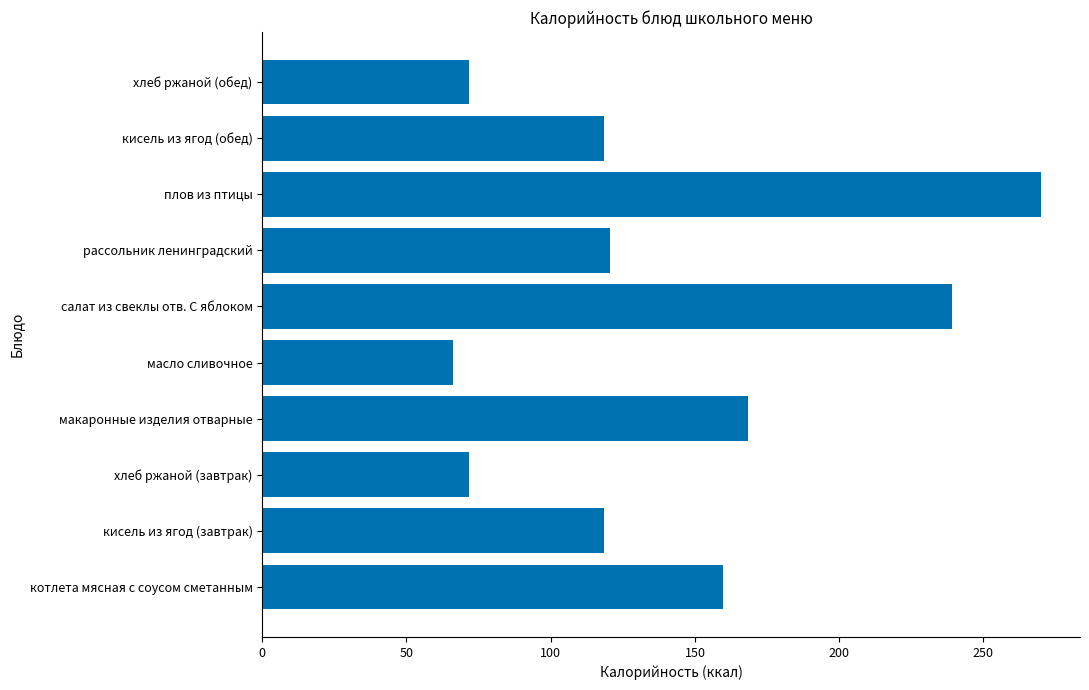

Are the bars grouped side by side (vs. stacked)?

No